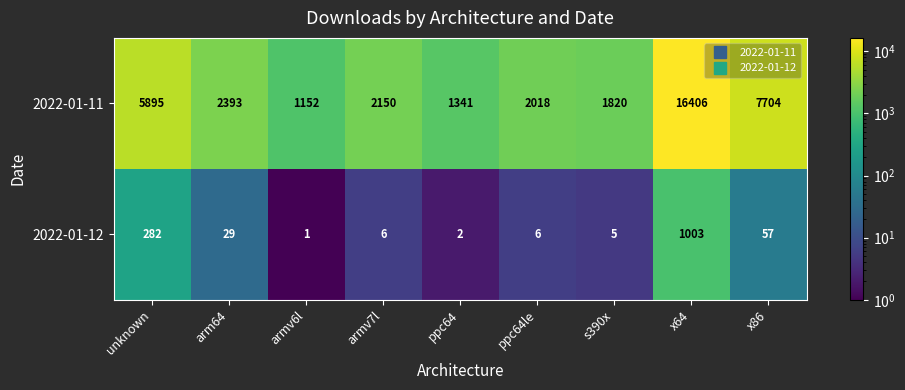

Between arm64 and x86, which series saw the biggest shift?

2022-01-11